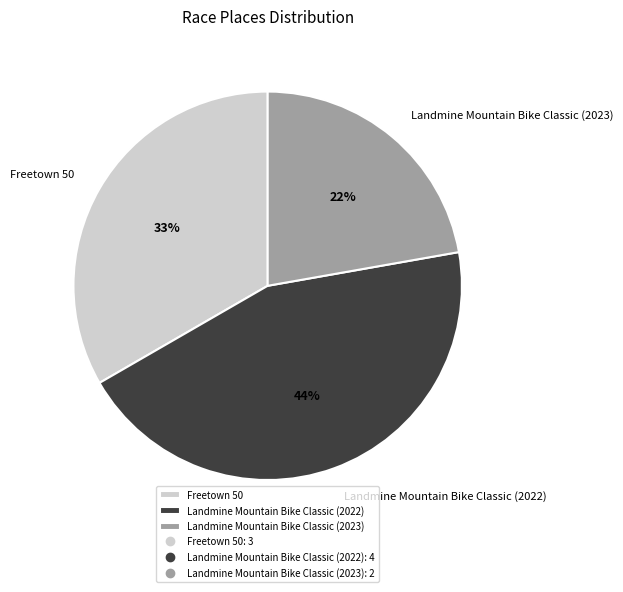

Which slice is the largest?

Landmine Mountain Bike Classic (2022)